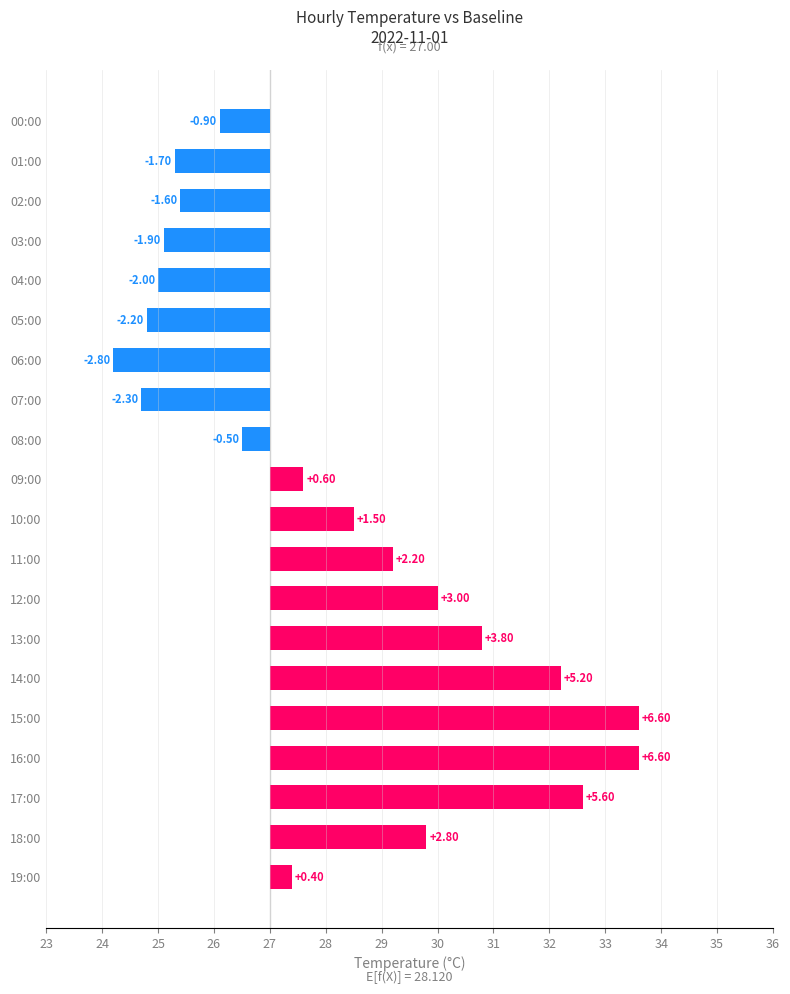

How many negative values are there?

9